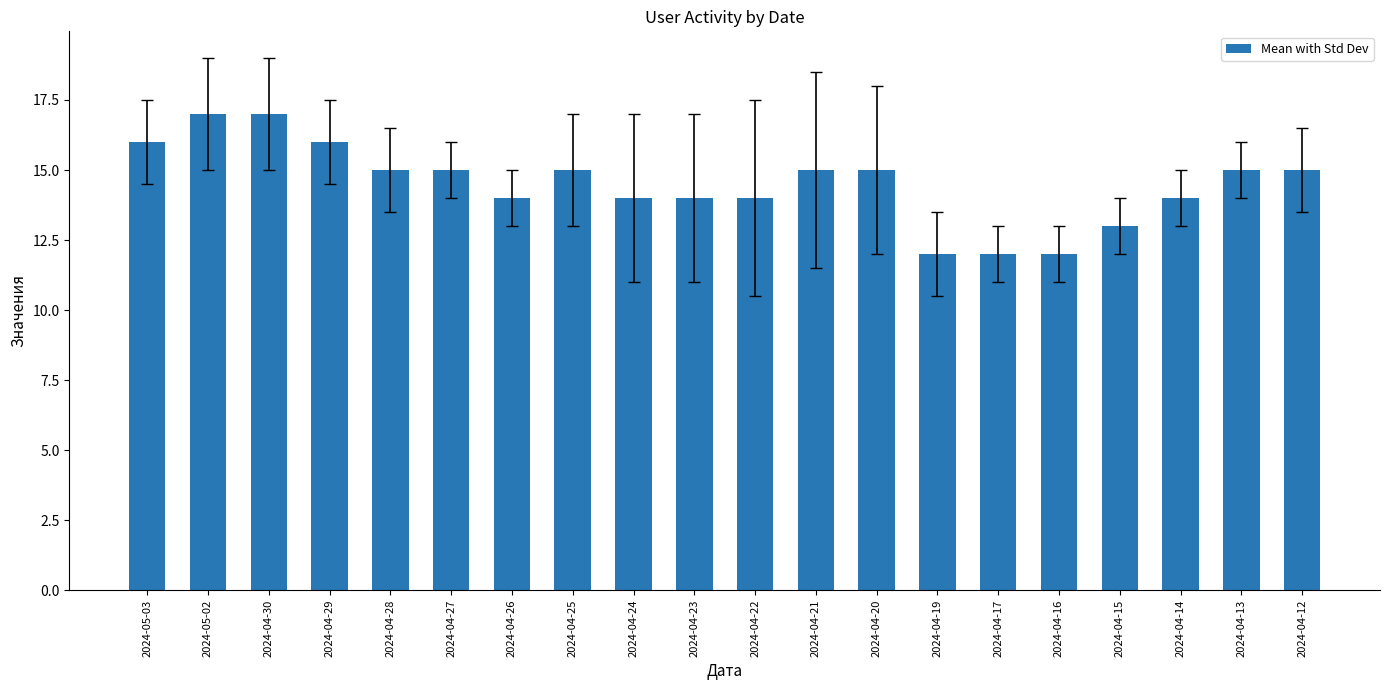

Reading right to left, list all the values displayed in this chart.

15	15	14	13	12	12	12	15	15	14	14	14	15	14	15	15	16	17	17	16